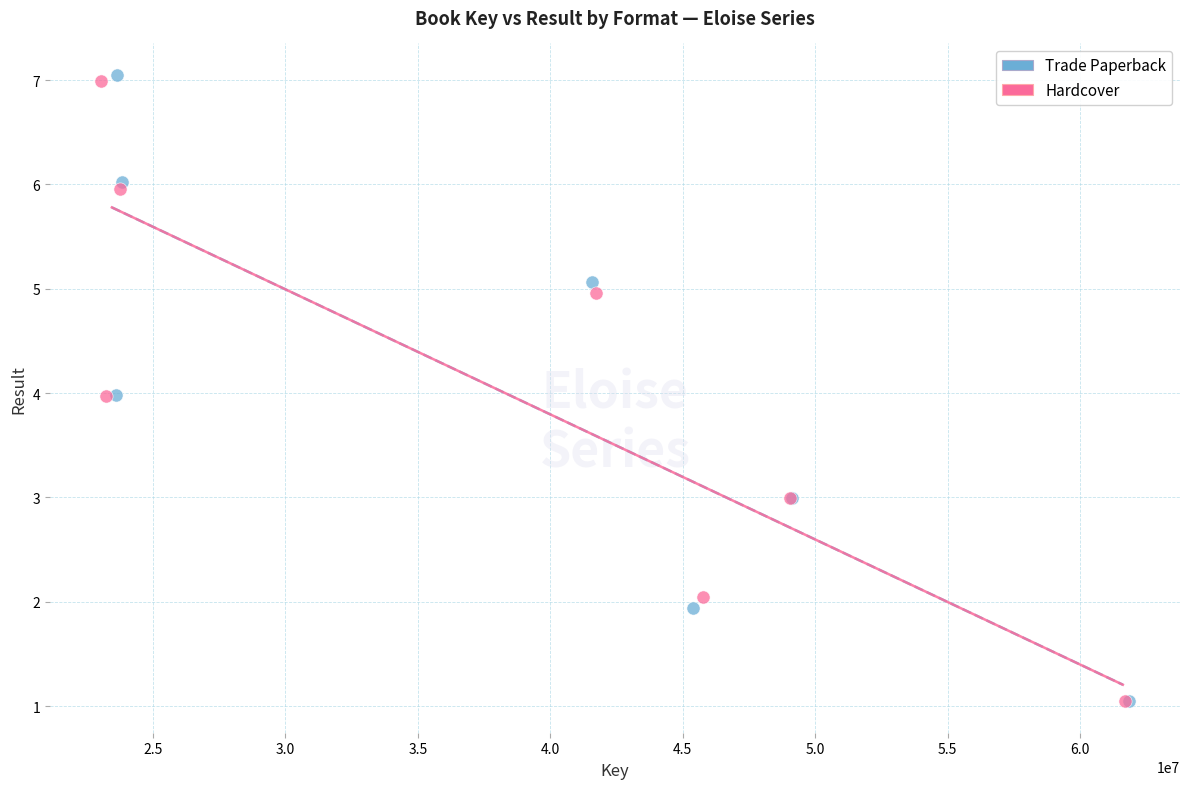

What are all the series names shown in the legend?

Trade Paperback, Hardcover